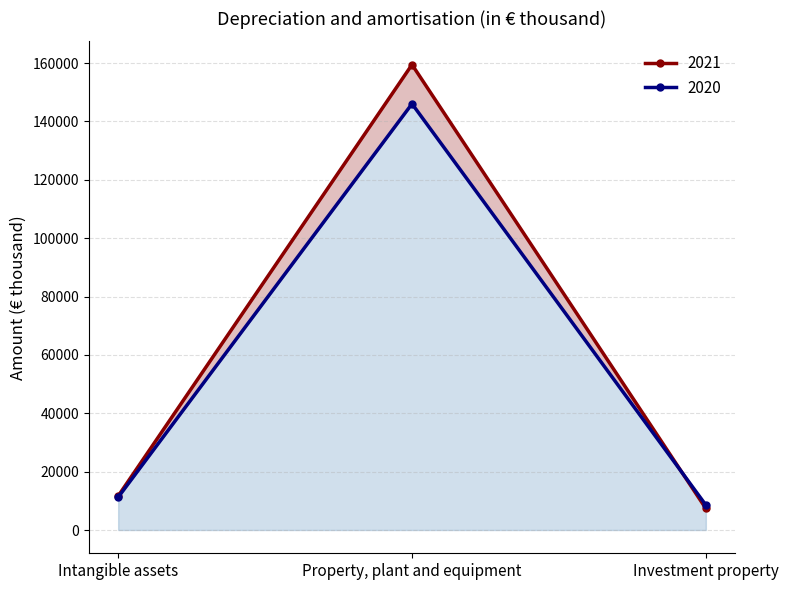

Which series has the widest spread of values?

2021